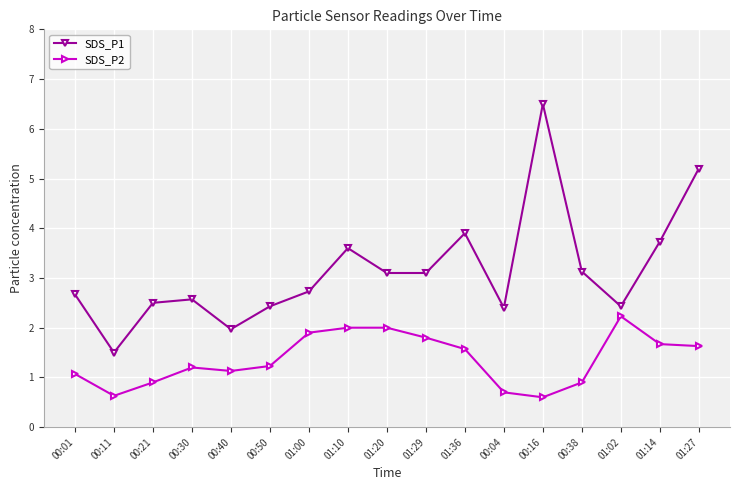

What is the difference between the maximum and minimum values in the SDS_P2 series?

1.6